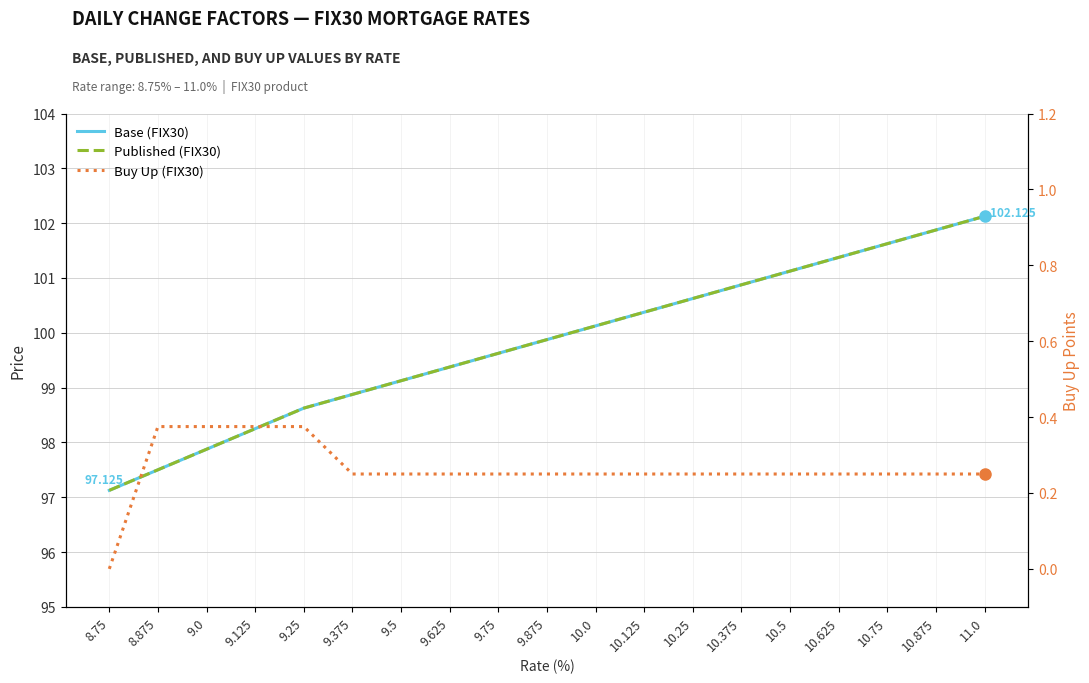

Is this an area chart (filled region under the line)?

No